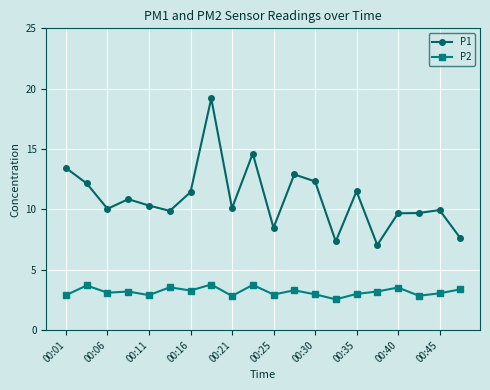

How many lines are shown in the chart?

2